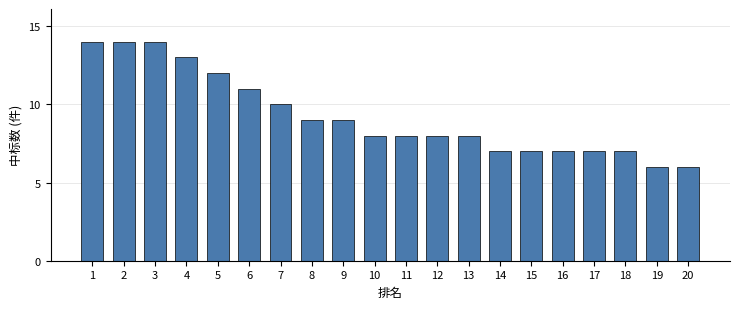

What is the value of the 14th bar from the left?

7